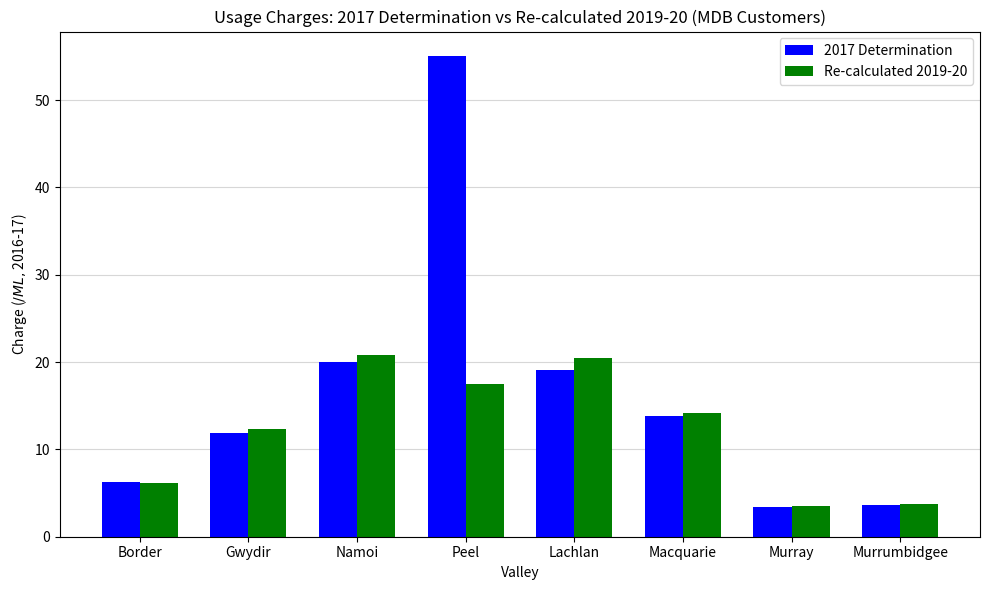

At which label does 2017 Determination first exceed 13?

Namoi